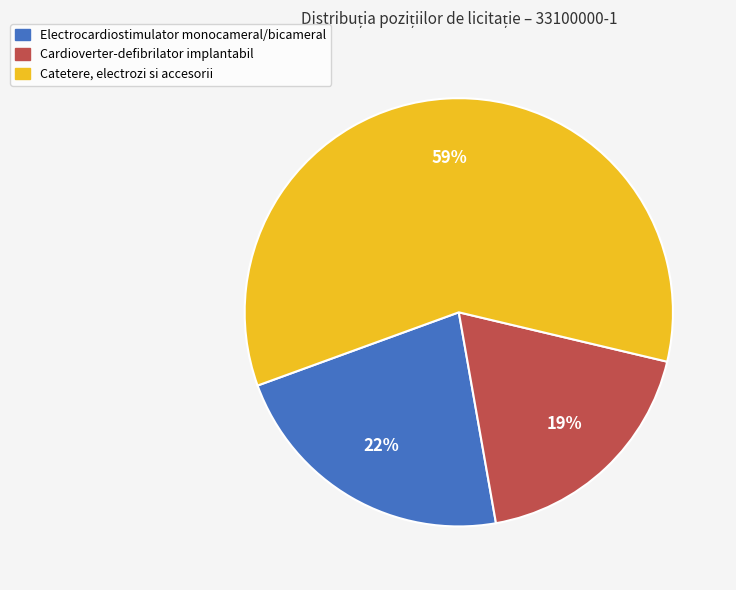

Does any single category account for the majority?

Yes